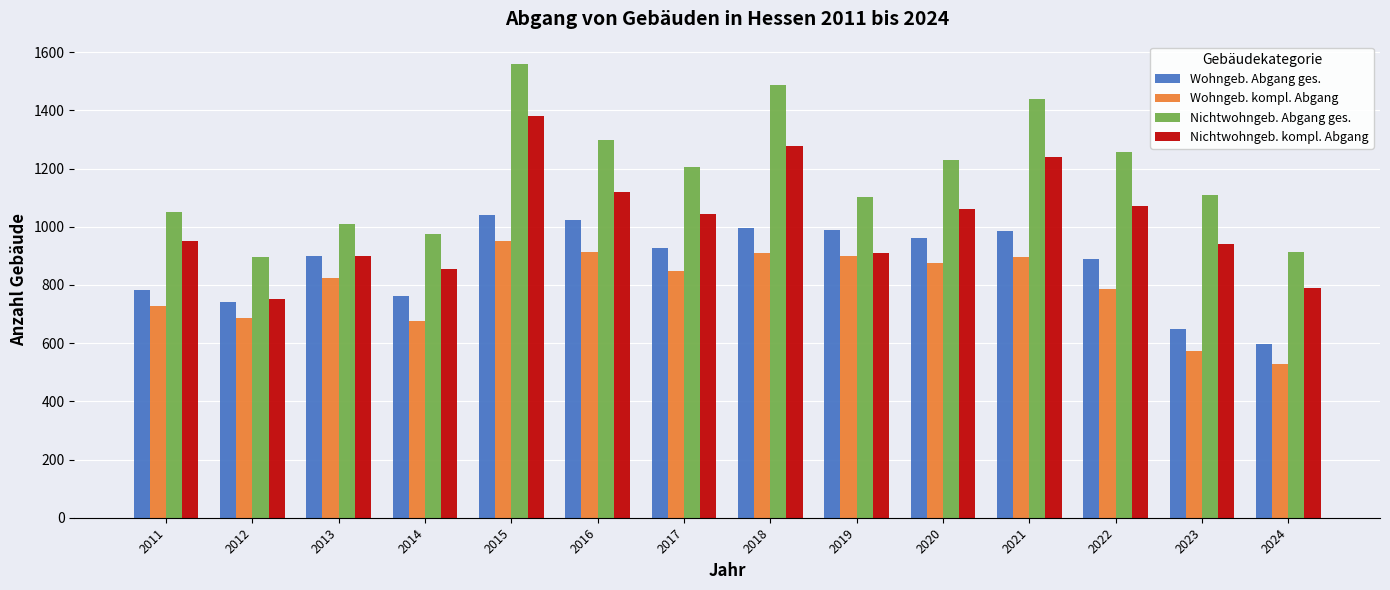

Is it true that Nichtwohngeb. Abgang ges. equals 1206 at 2017?

True